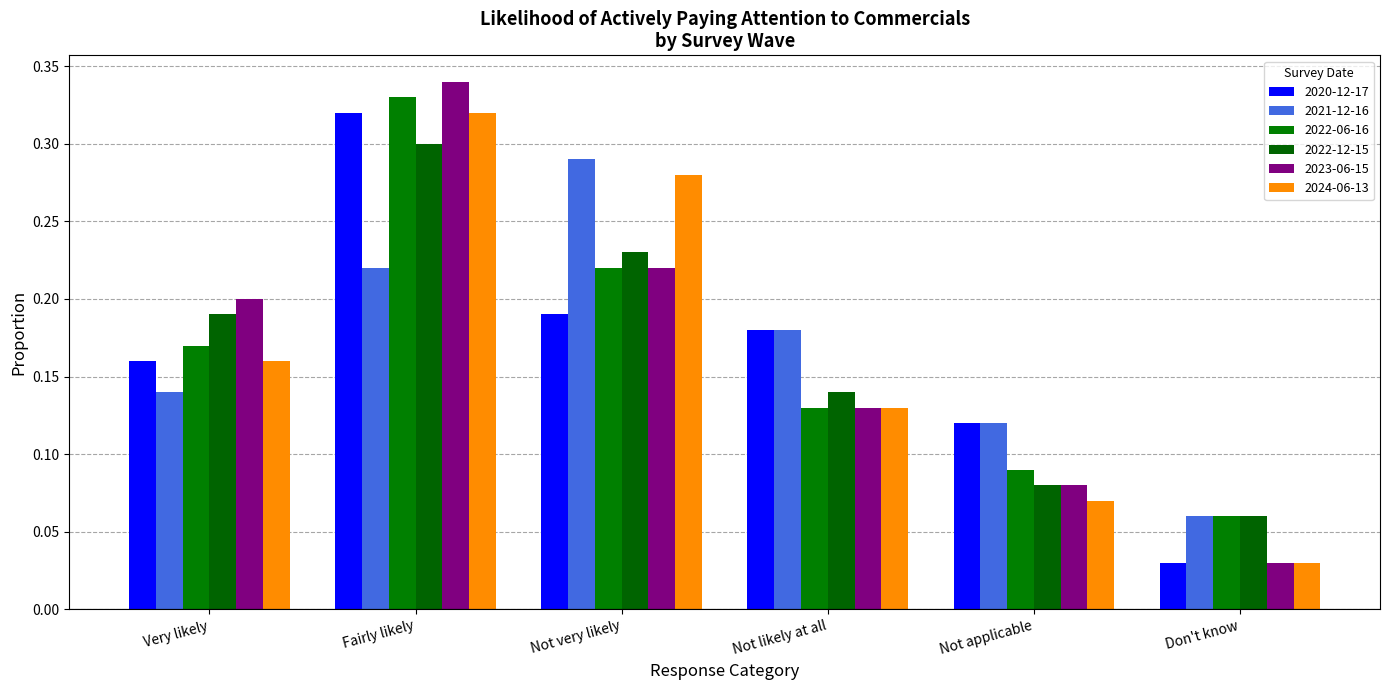

What is the label of the 5th bar from the right?

Fairly likely